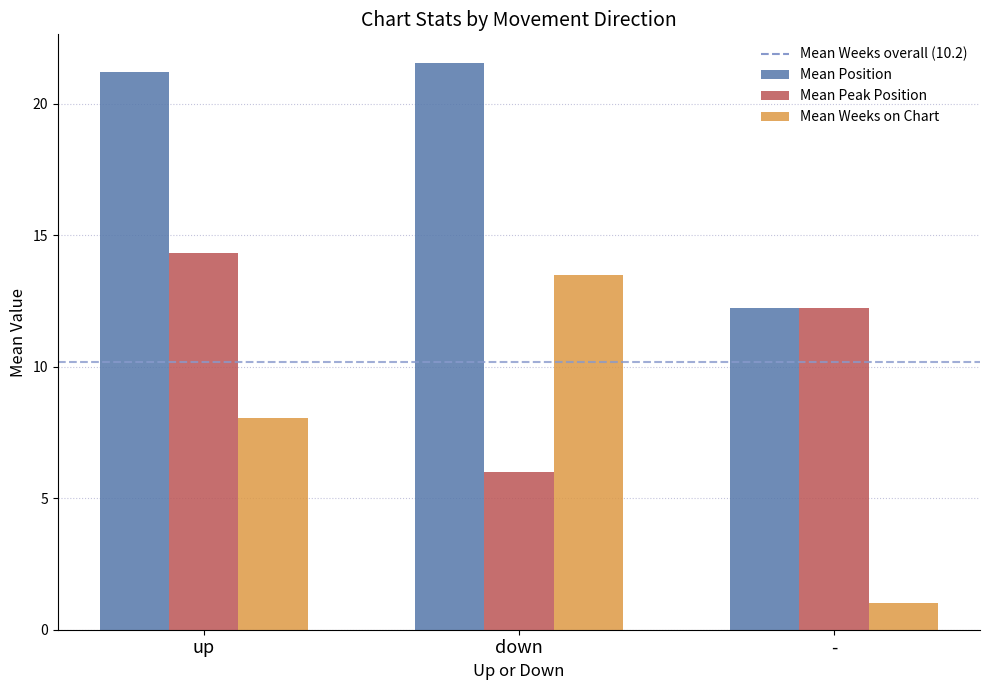

How many bars are there in total?

9